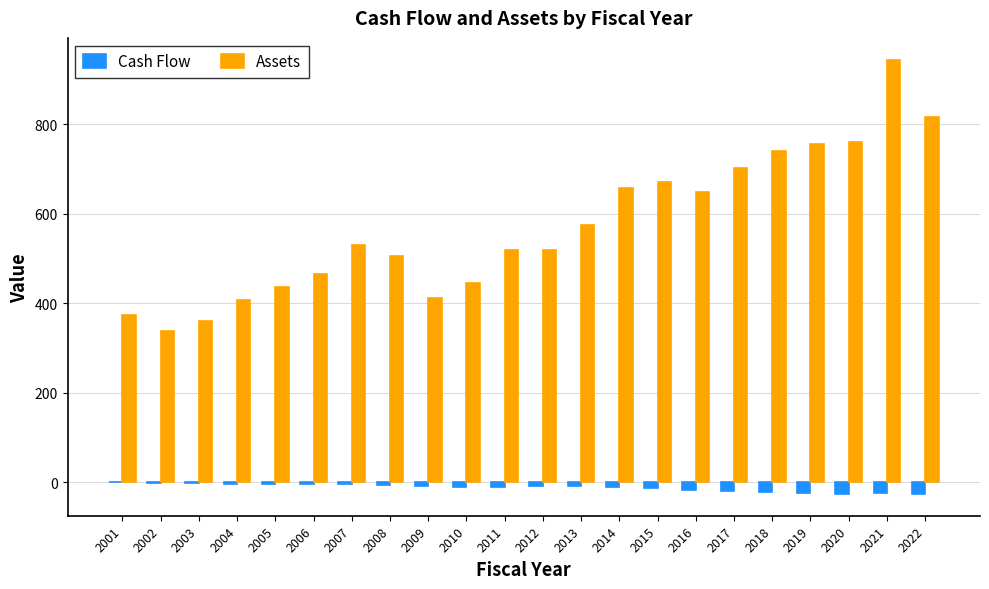

What are all the series names shown in the legend?

Cash Flow, Assets